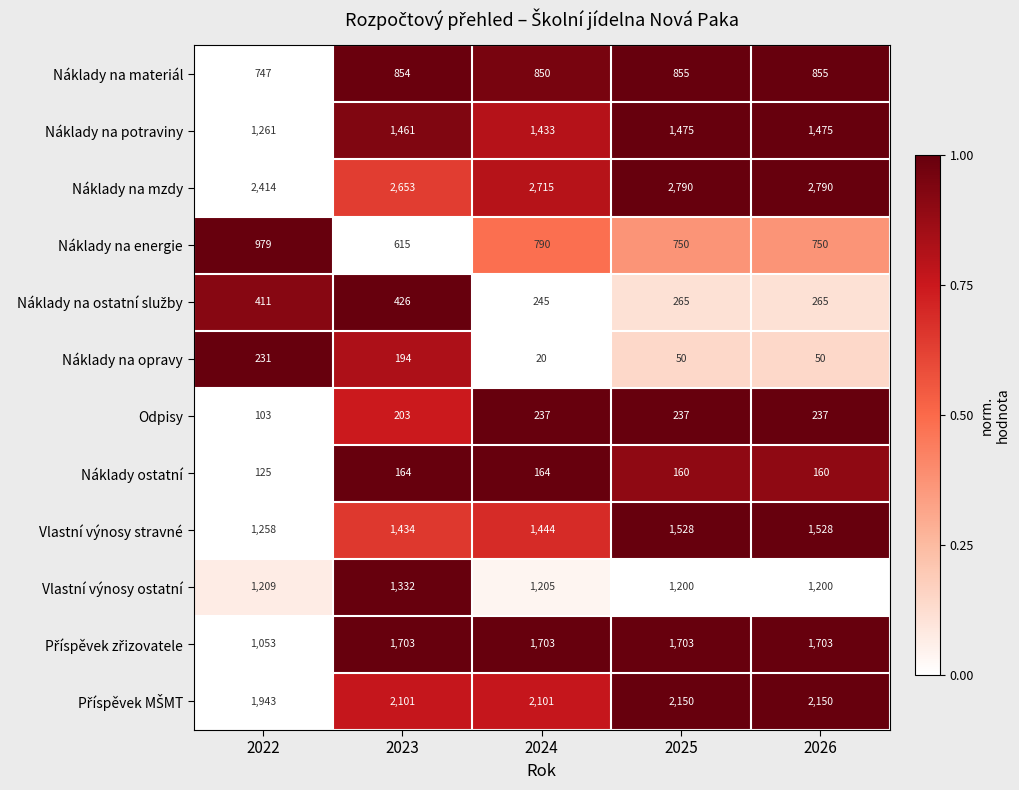

Where is Odpisy nearest to the value 170?

2023